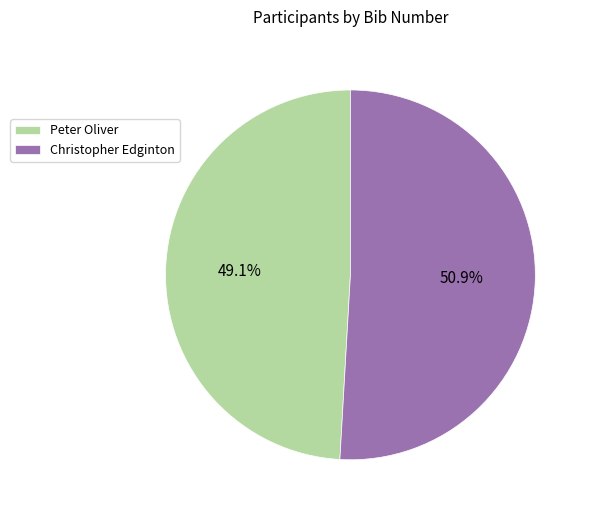

Count the number of slices in the pie.

2